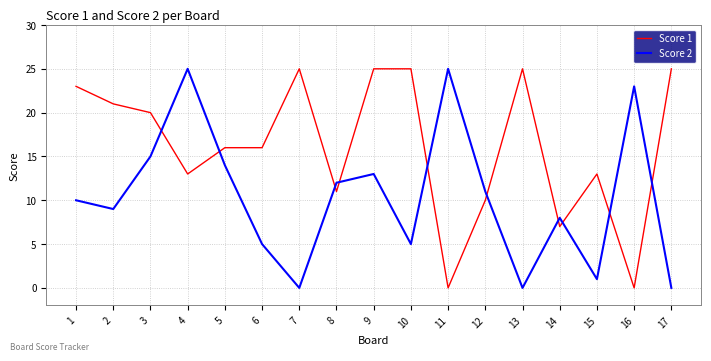

What is the difference between the second highest and second lowest values in the Score 1 series?

25